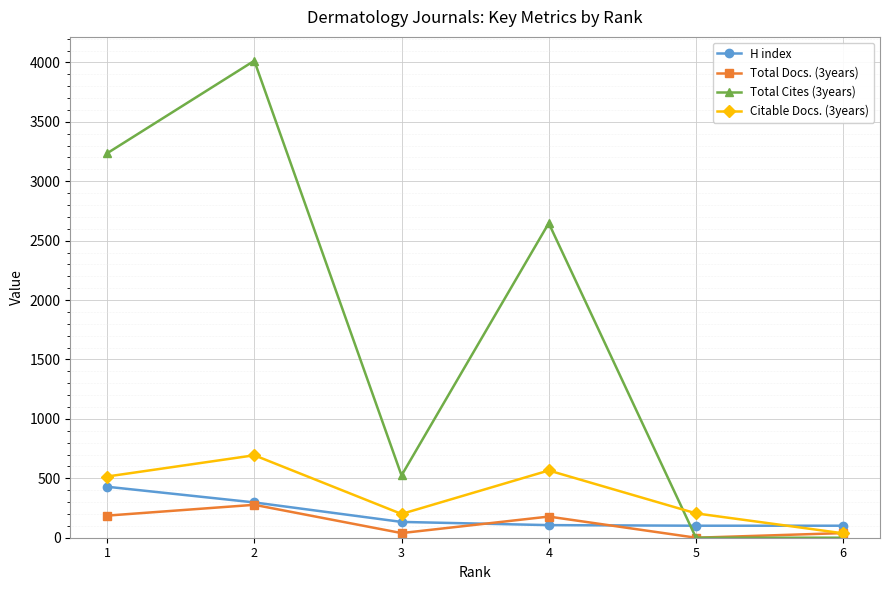

True or false: Citable Docs. (3years) has a value of 37 at 6.

True